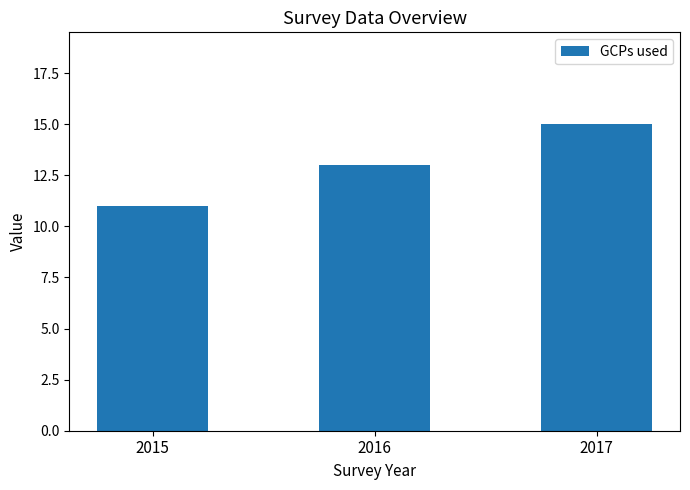

What is the value of the 3rd bar from the left?

15